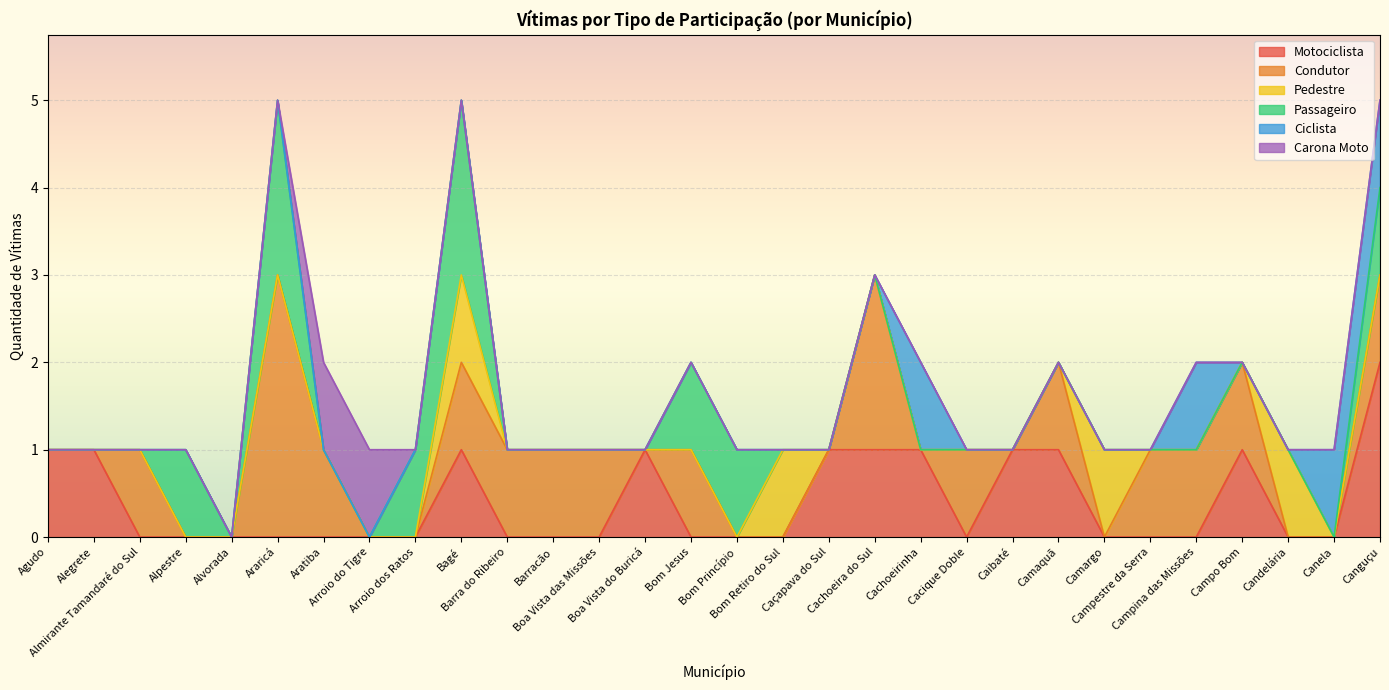

What position from the right is Candelária?

3